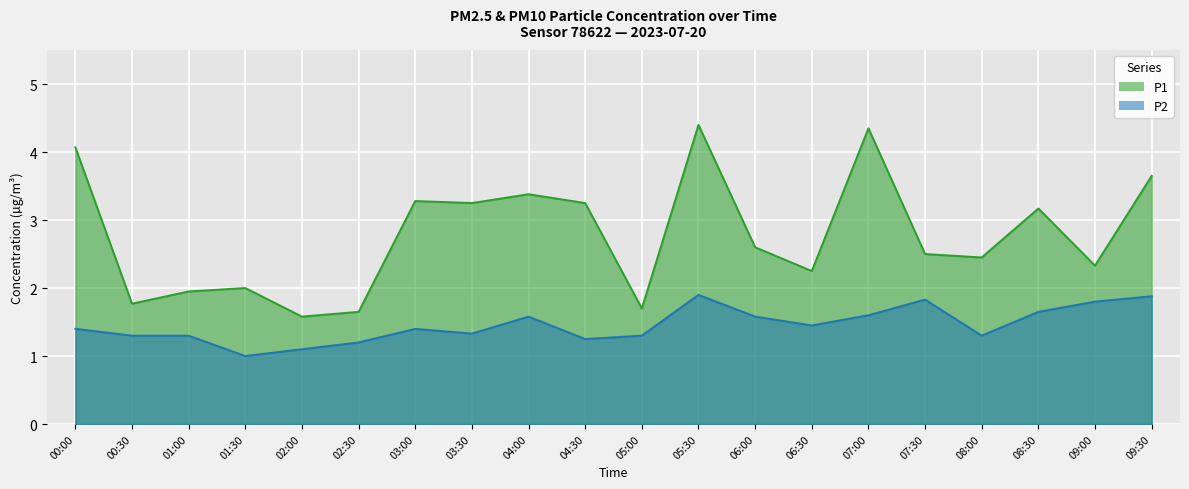

At which label does P1 first exceed 2?

00:00